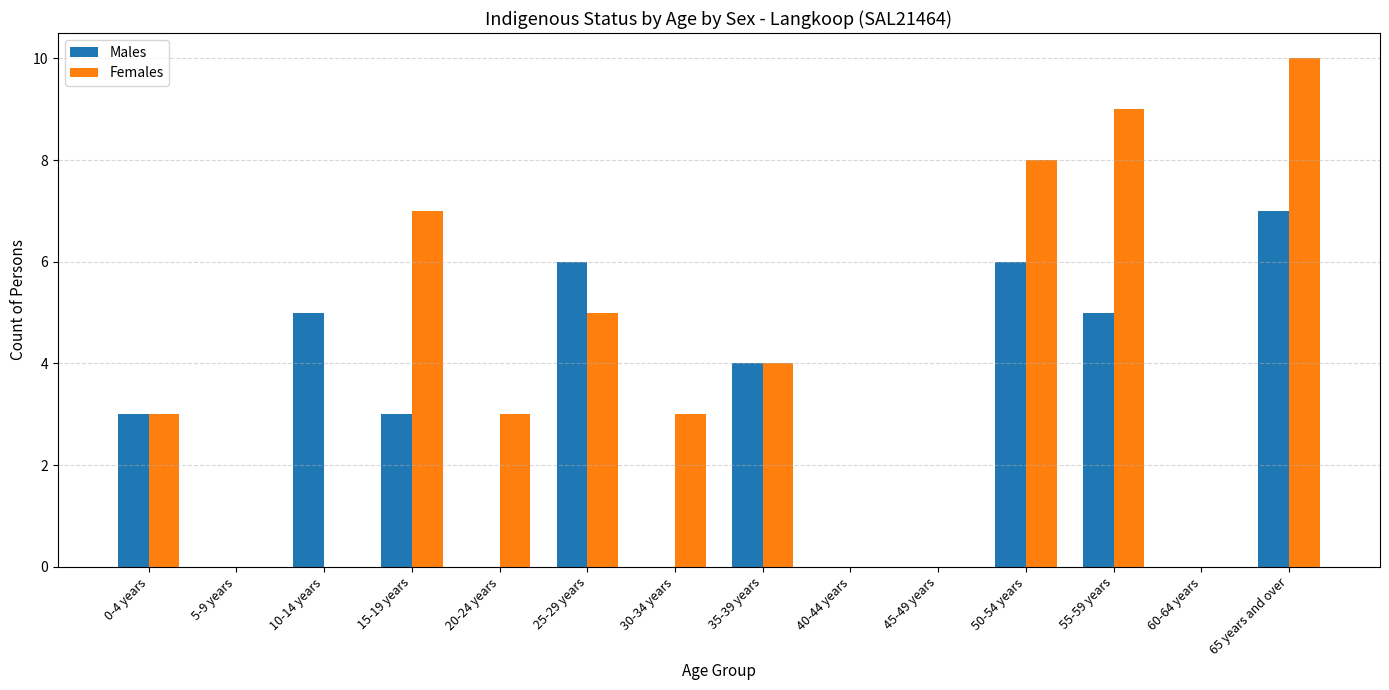

Which series has the largest range (max minus min)?

Females